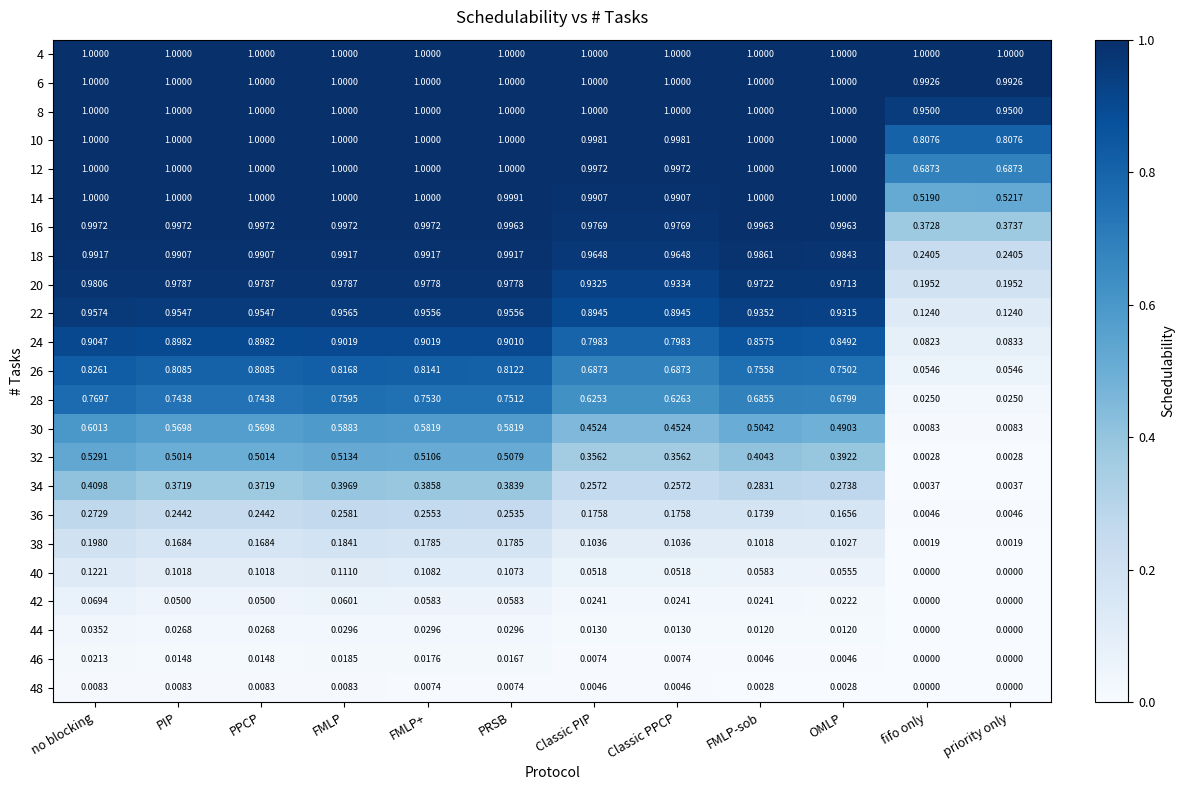

Which category has the lowest value in the 24 series?

fifo only